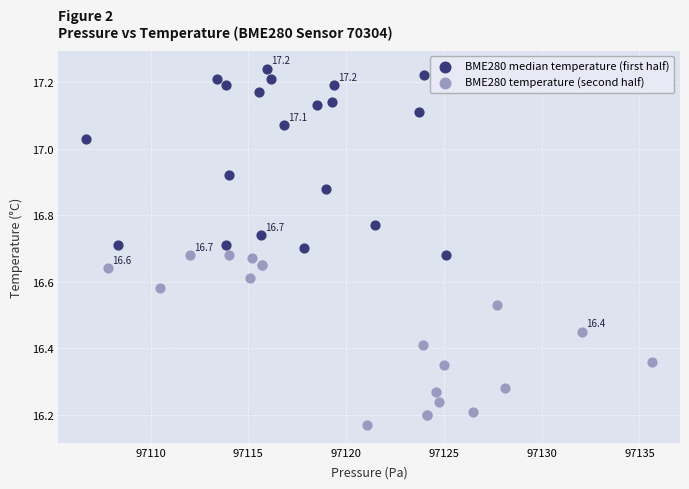

Which series contains the lowest Y value?

BME280 temperature (second half)